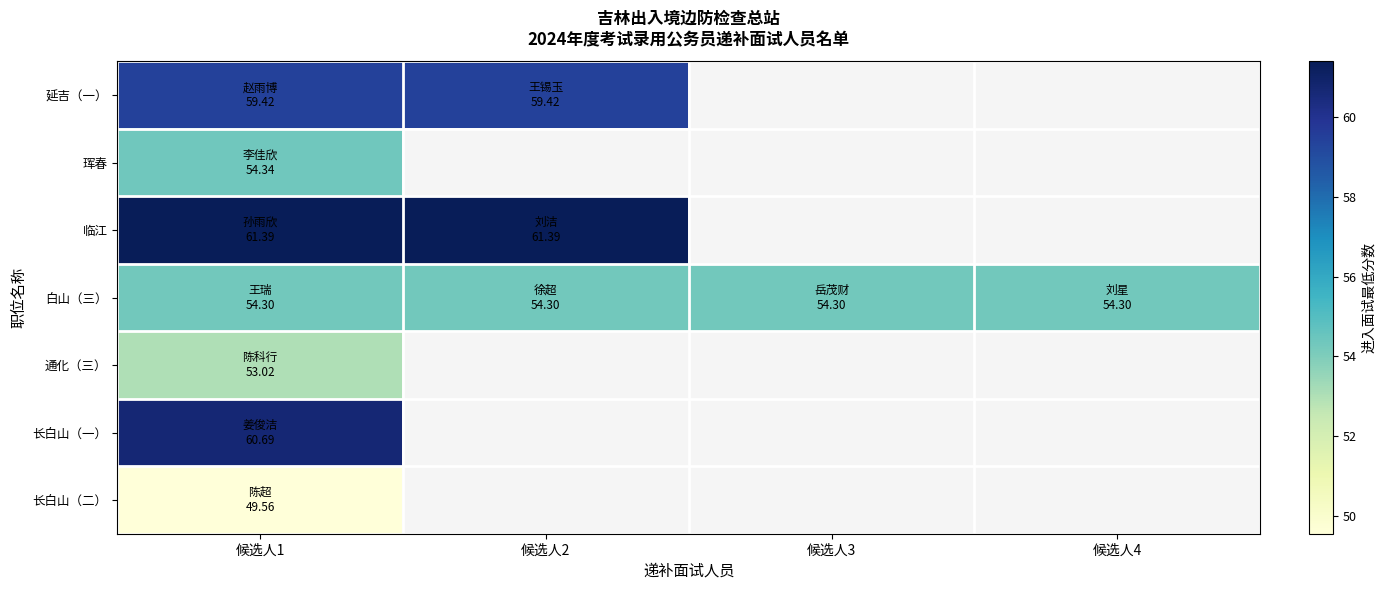

What is the sum of all 白山（三） values?

217.2